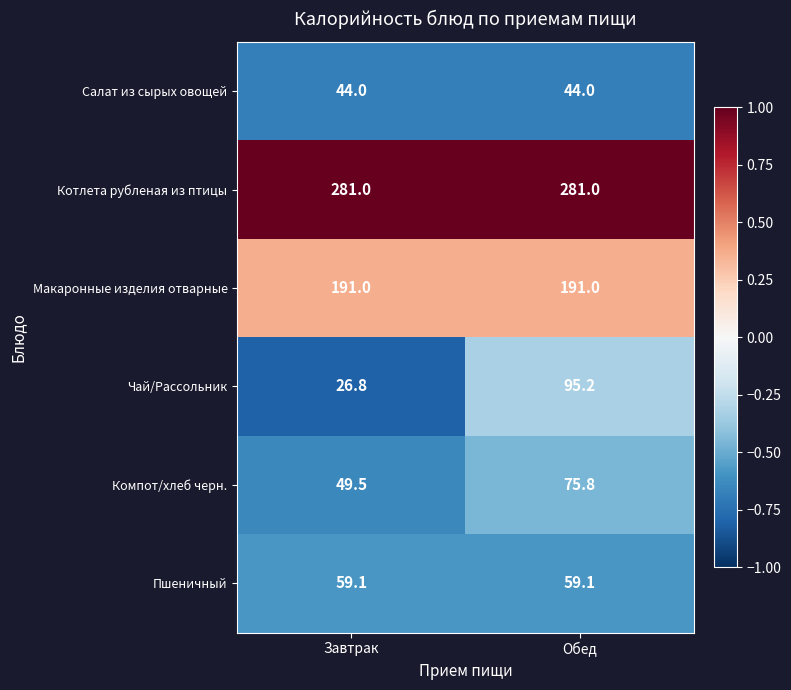

Reading left to right, list all the values displayed in this chart.

Салат из сырых овощей: 44.0	44.0
Котлета рубленая из птицы: 281.0	281.0
Макаронные изделия отварные: 191.0	191.0
Чай/Рассольник: 26.8	95.2
Компот/хлеб черн.: 49.5	75.8
Пшеничный: 59.1	59.1